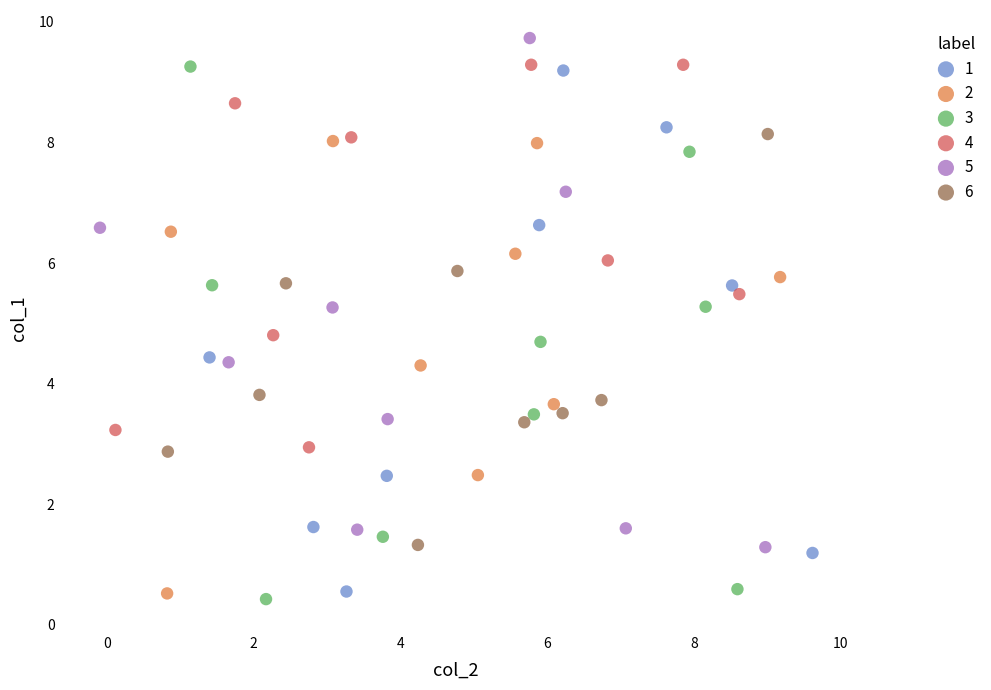

Which series contains the highest Y value?

5